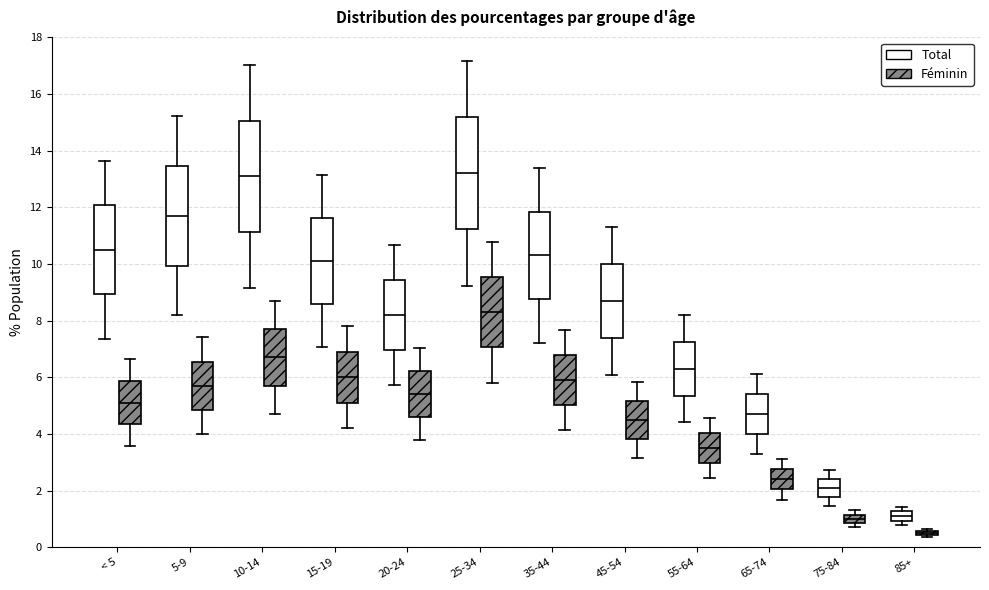

Which box has the lowest median line?

85+ (Féminin)